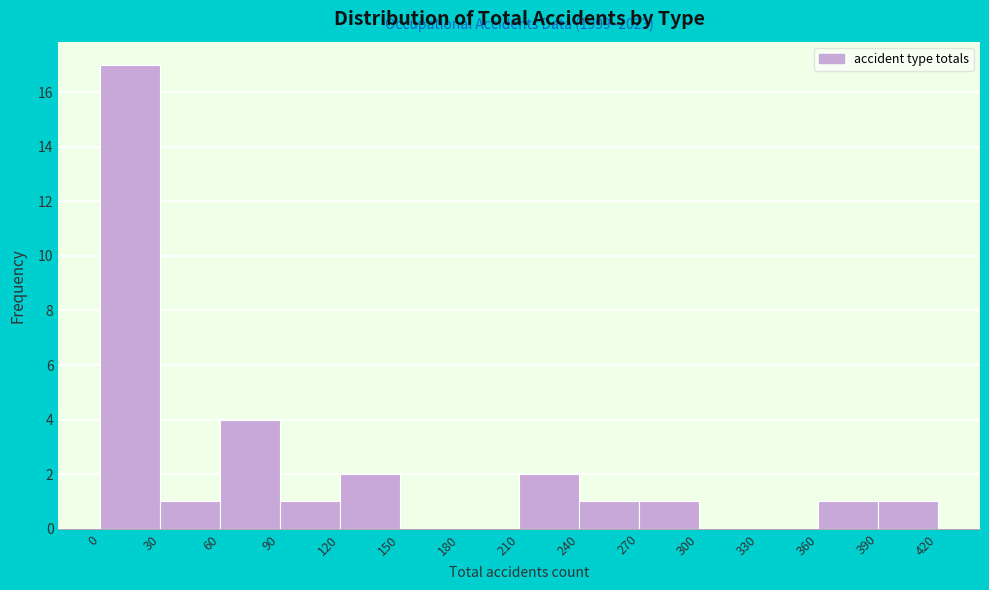

Over which range of the x-axis is the bar tallest?

0 to 30